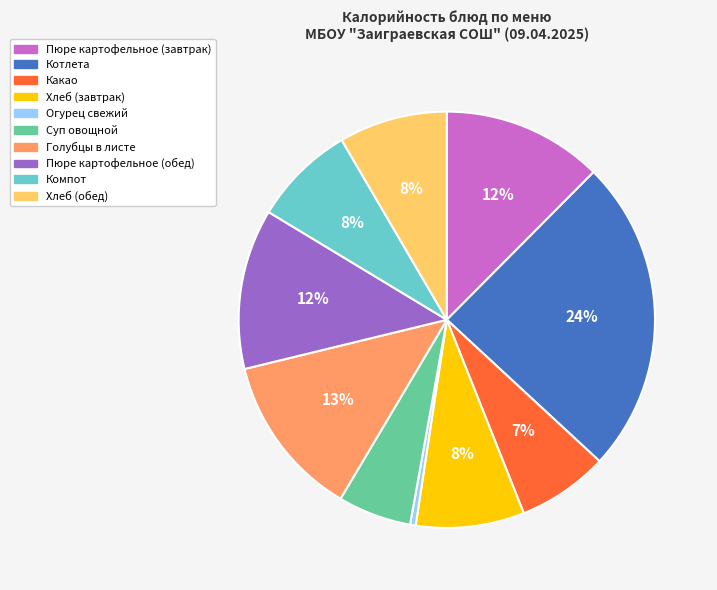

To the nearest percent, what is the average slice percentage?

10%